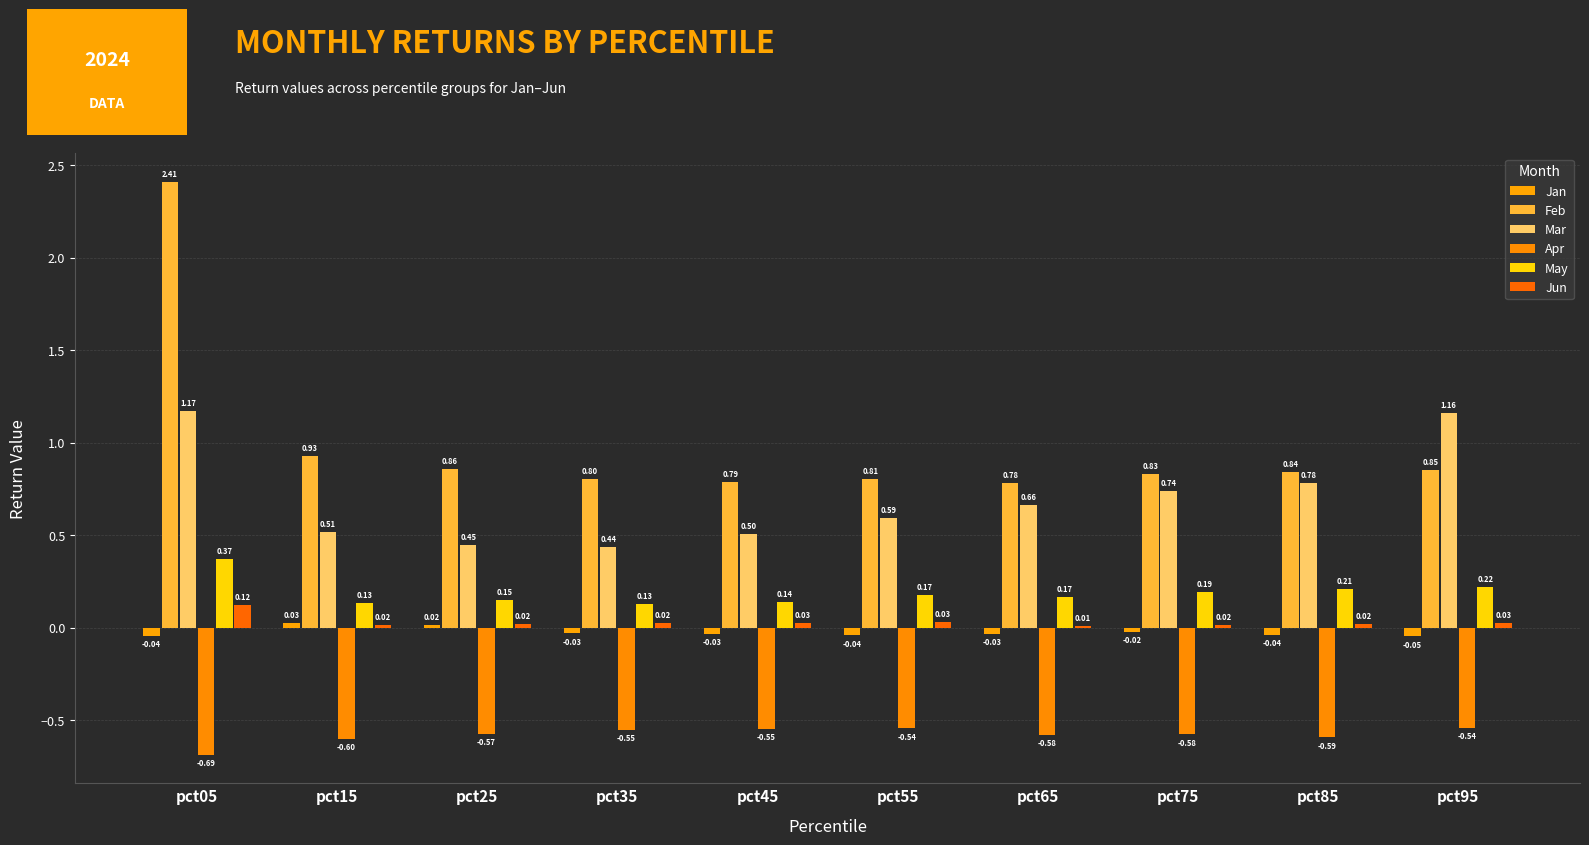

Which category has the highest value in the Jun series?

pct05